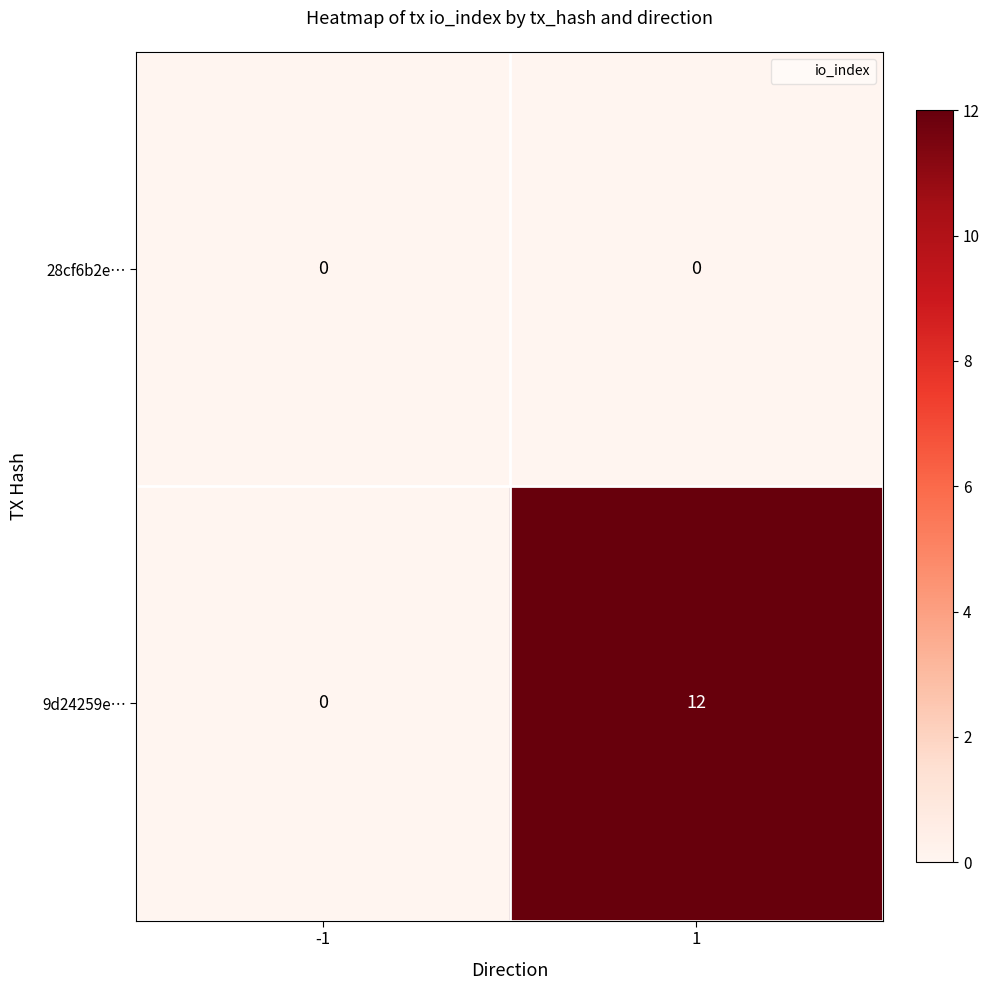

What is the greatest value displayed?

12